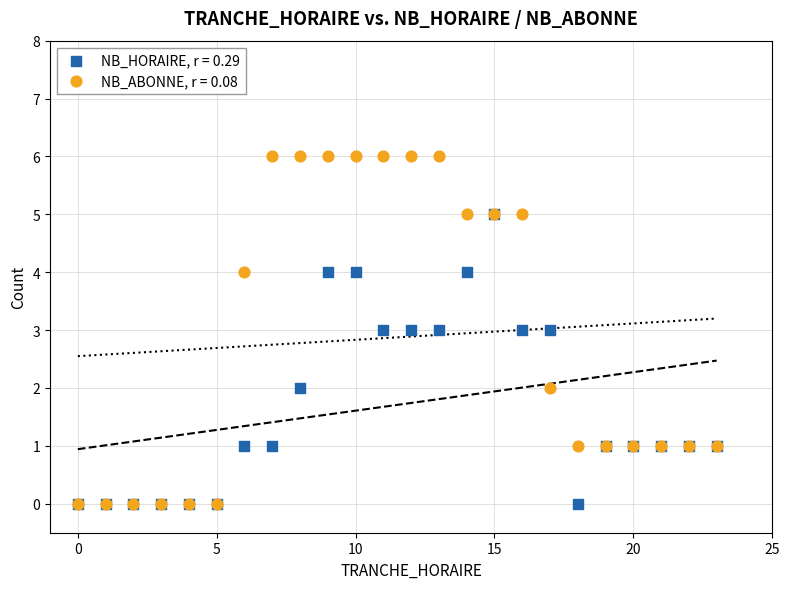

What are all the series names shown in the legend?

NB_HORAIRE, r = 0.29, NB_ABONNE, r = 0.08